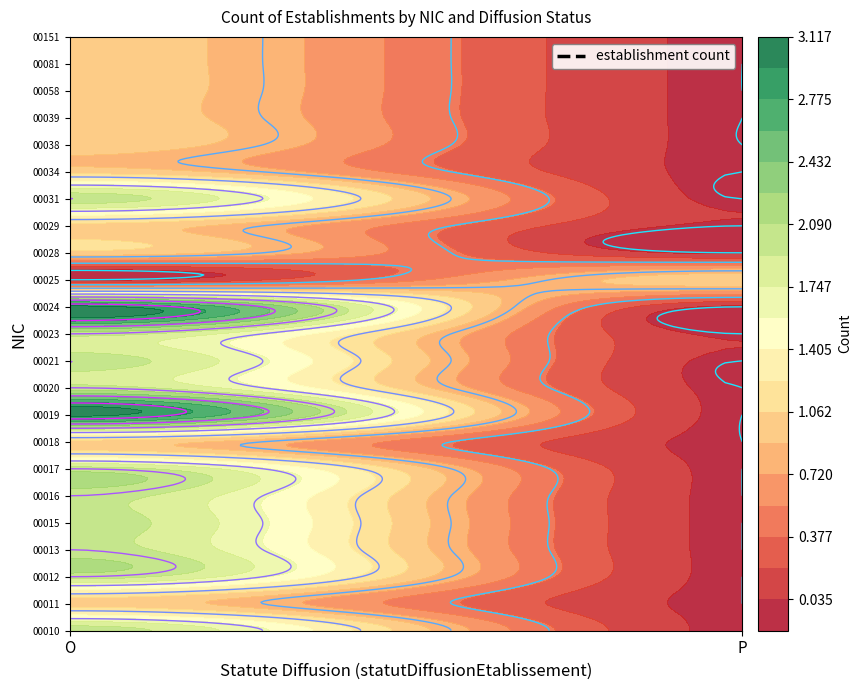

What is the total value across all series at 0?

36